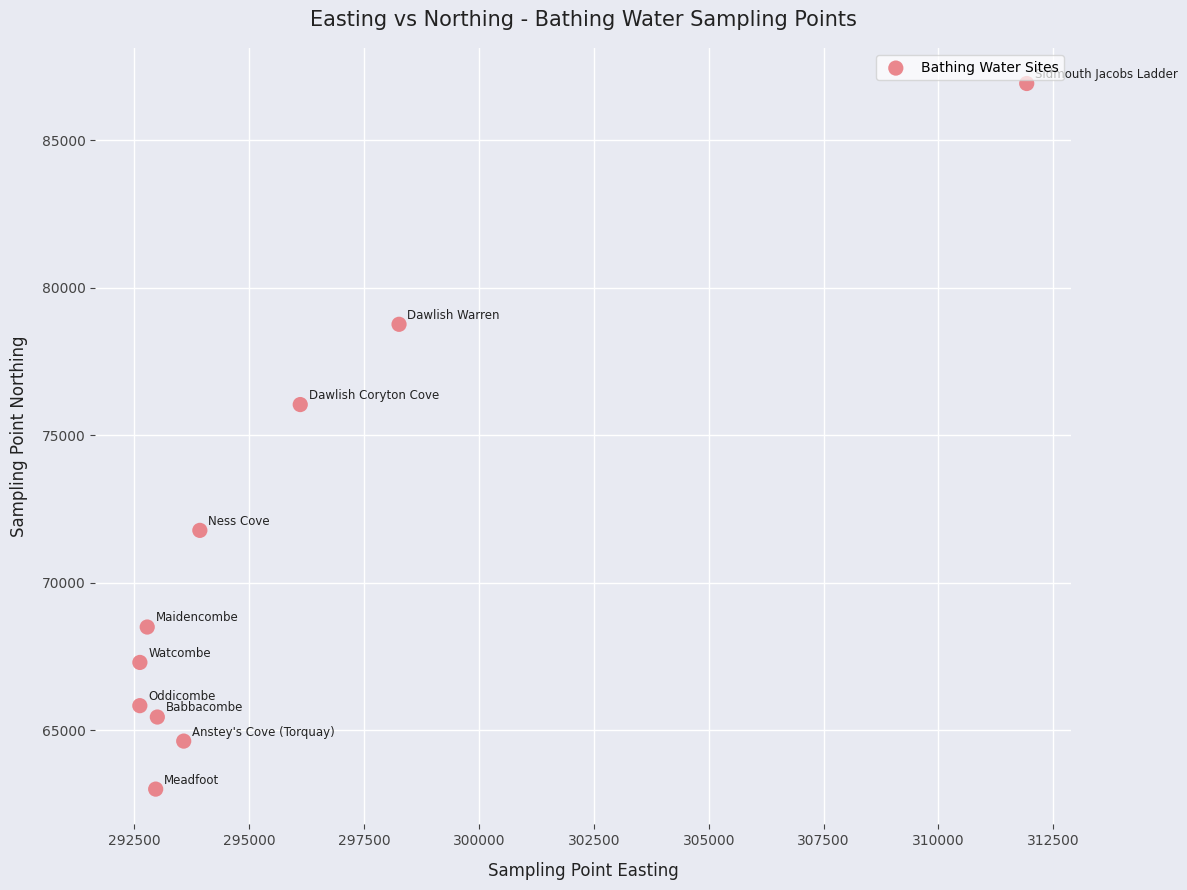

What is the average Y value?

70822